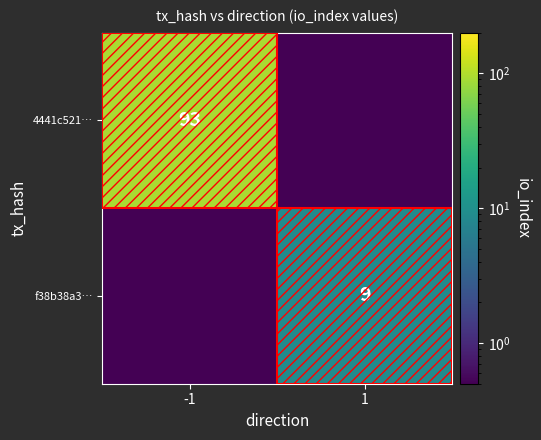

Is it true that f38b38a3… equals 15.0 at 1?

False